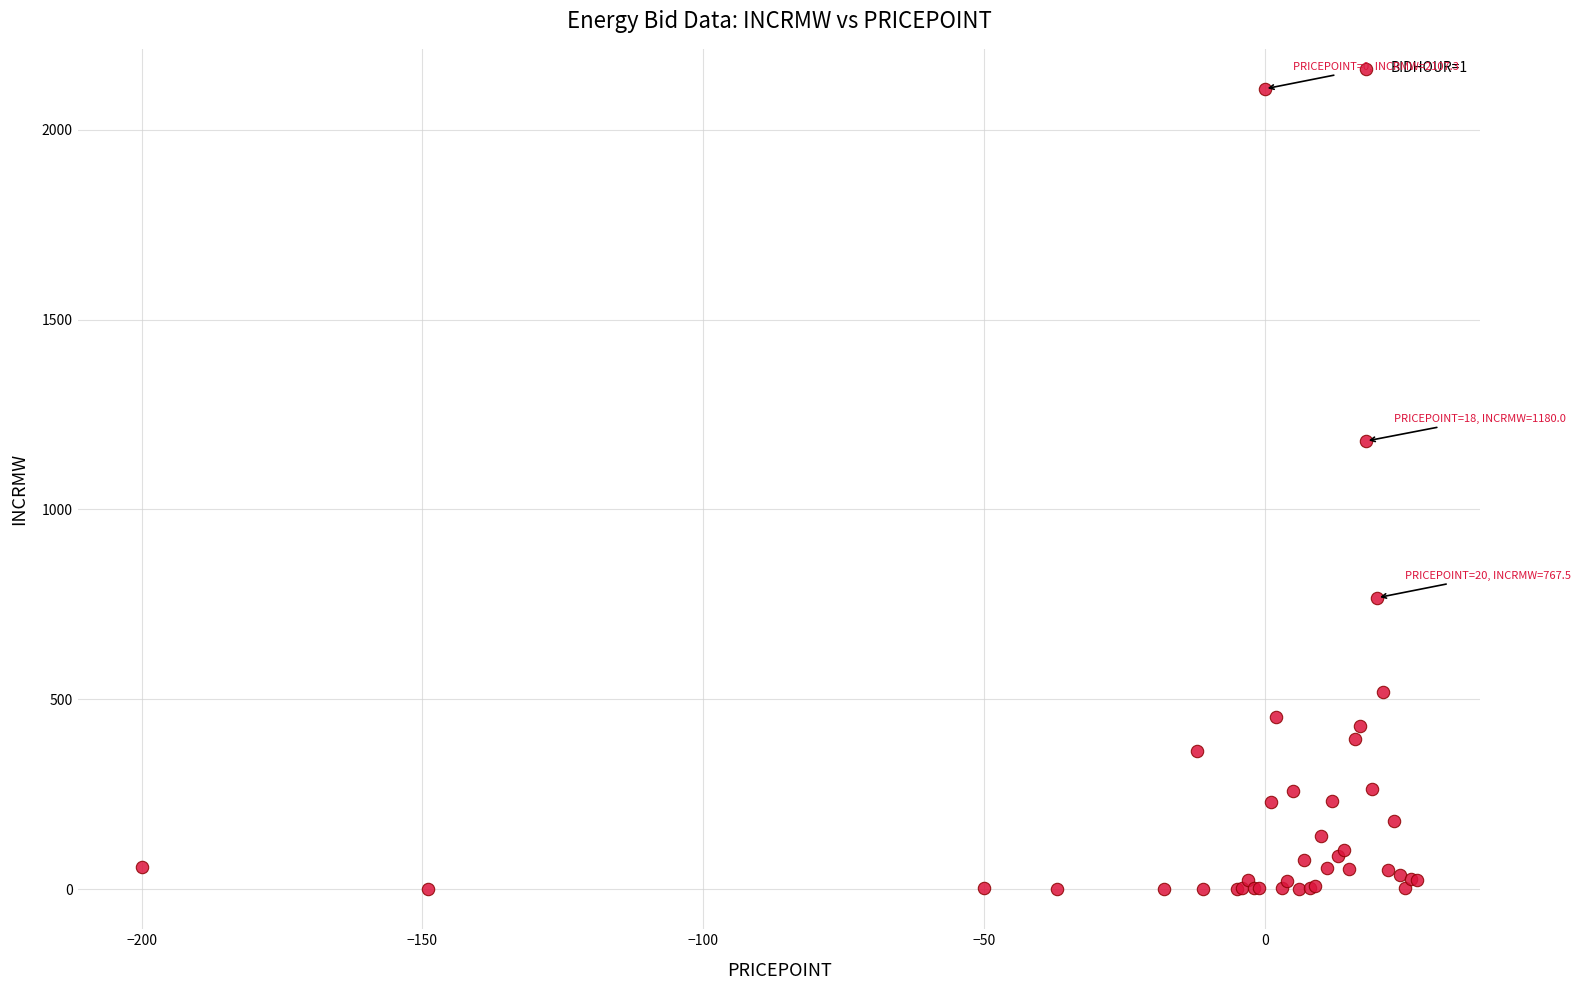

What Y value in the scatter plot is closest to 1053?

1180.0